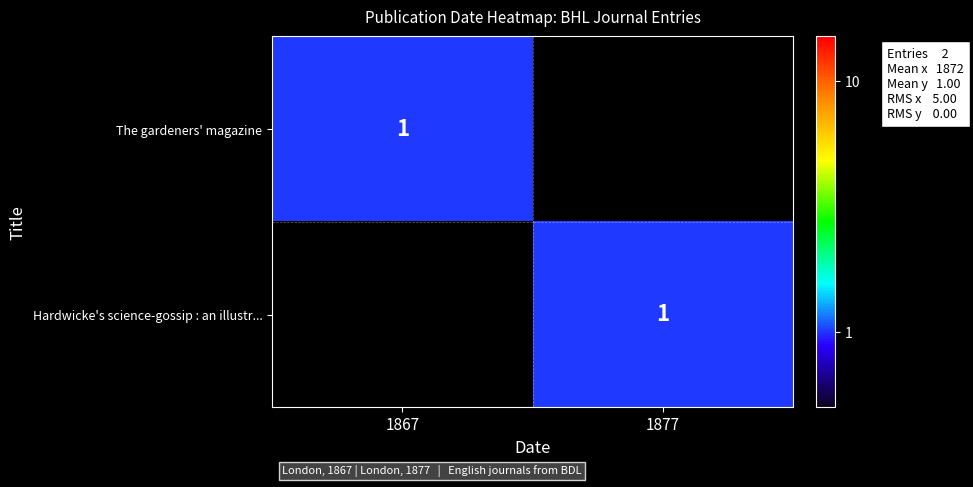

At how many categories does at least one series exceed 0?

2